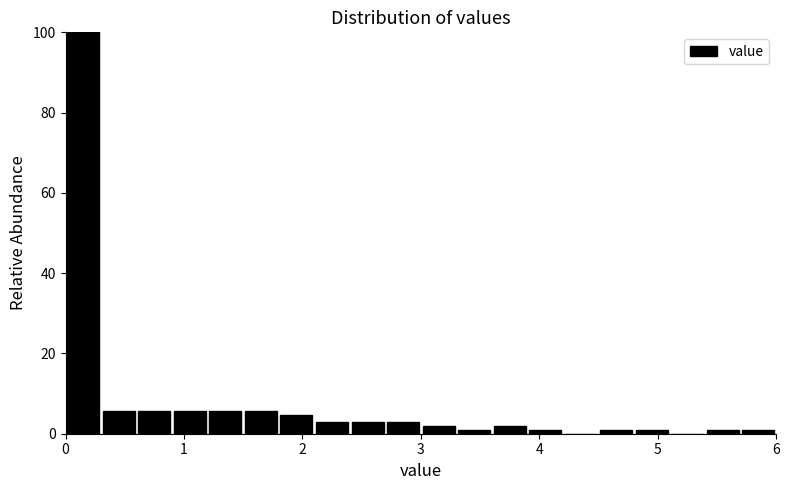

Around what value on the x-axis is the tallest bar? Give the approximate position of its centre, as read against the axis.

0.2